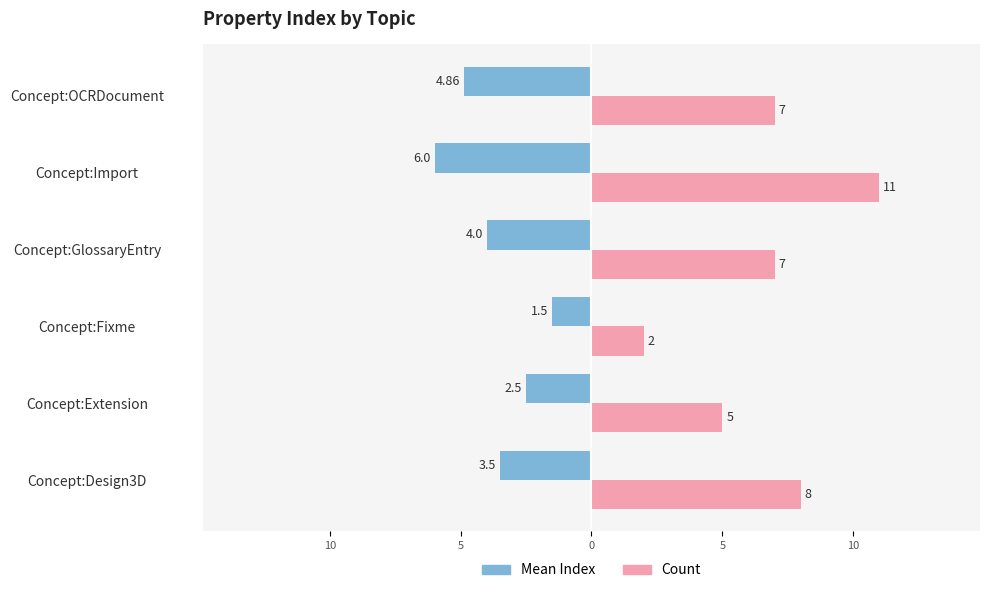

What are all the series names shown in the legend?

Mean Index, Count